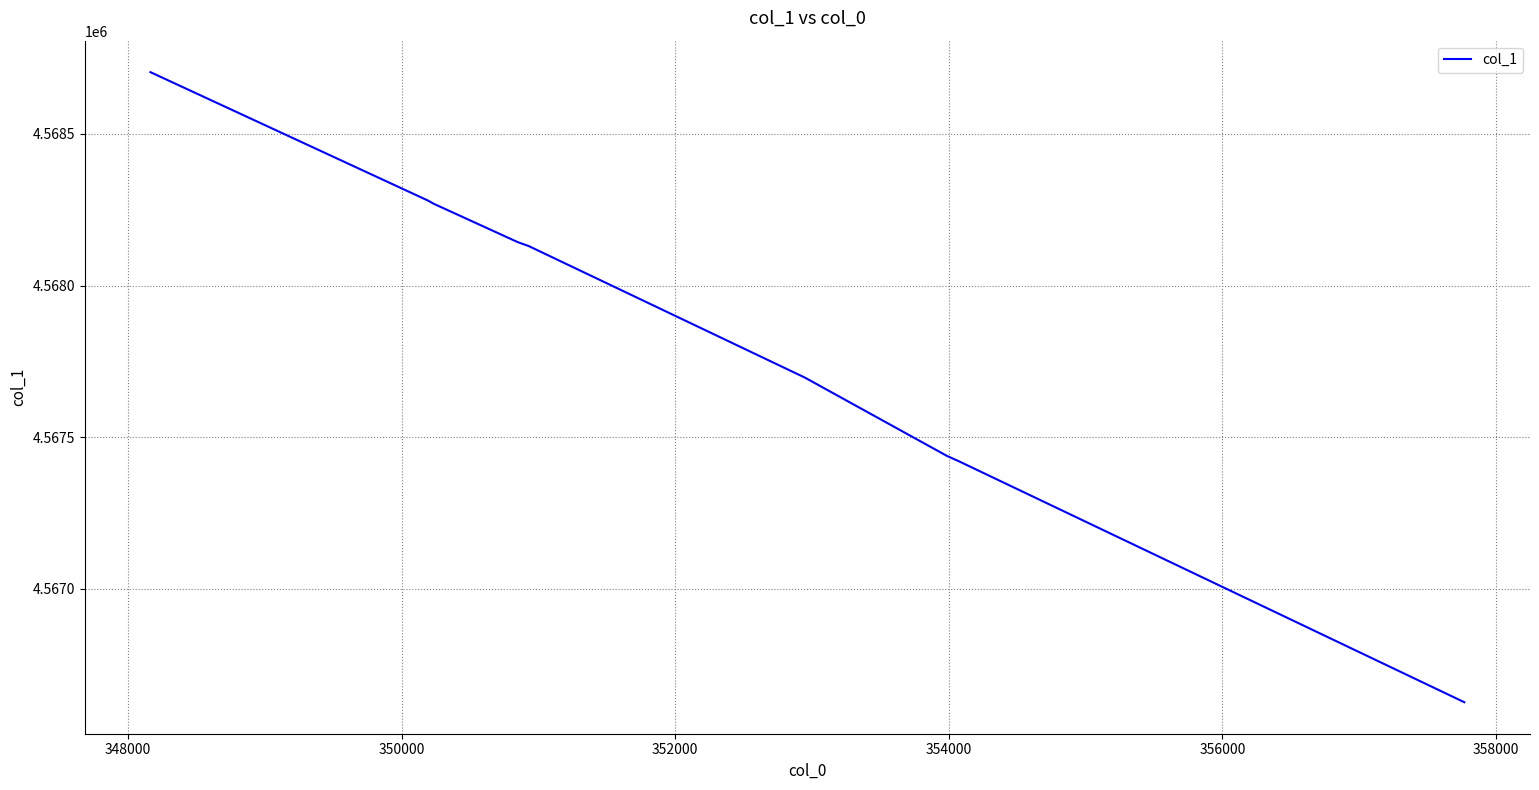

What is the difference between the maximum and minimum values?

2078.2